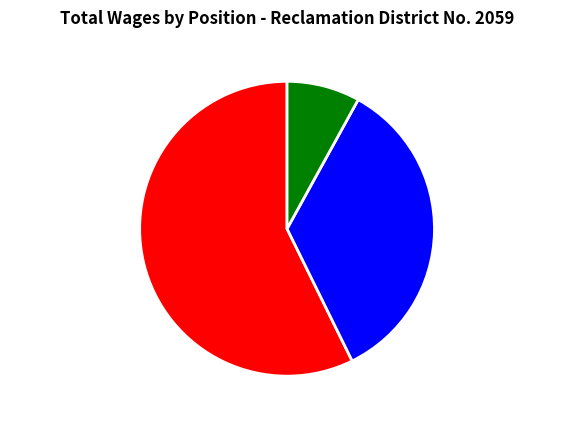

True or false: District Manager accounts for 35% of the total.

True